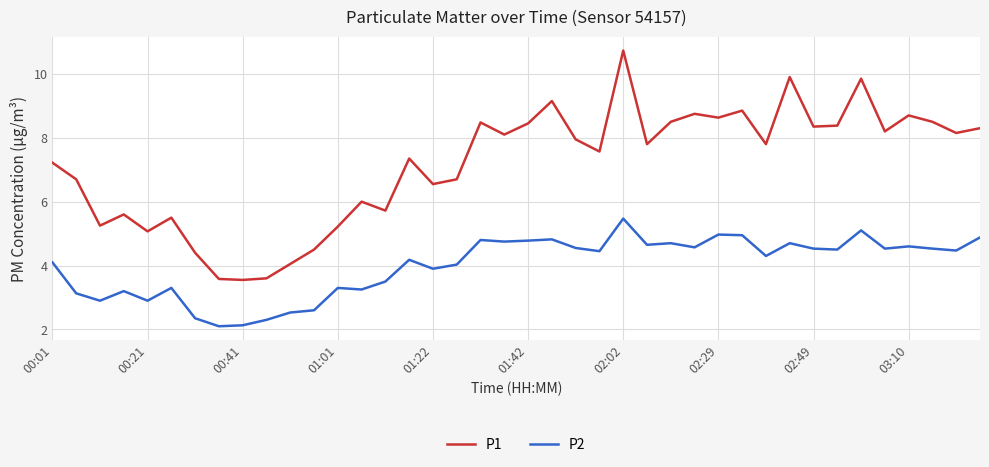

At how many categories does at least one series exceed 2?

40